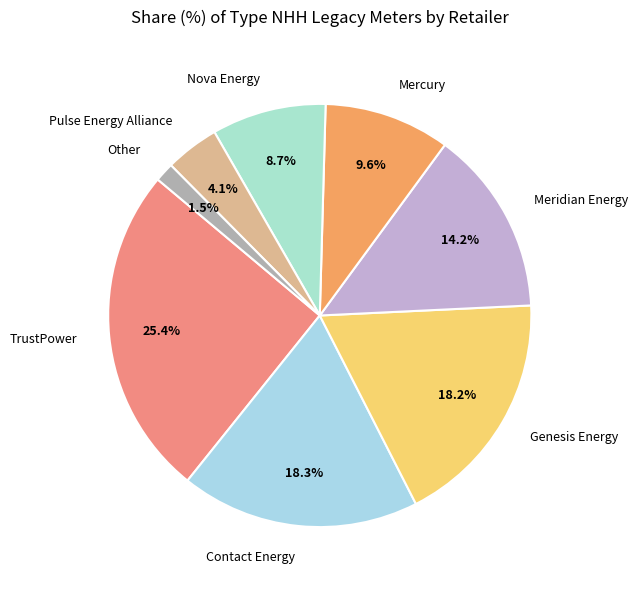

Between TrustPower and Meridian Energy, which is larger?

TrustPower